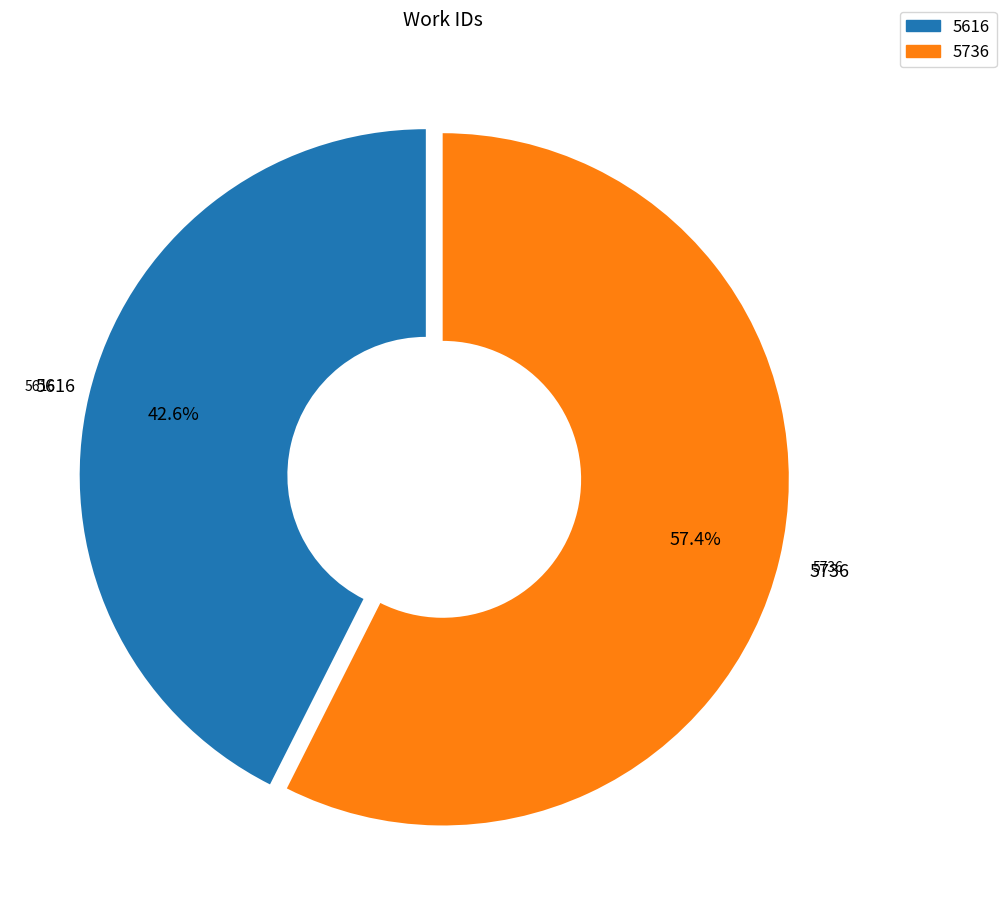

Is there any slice that represents more than half of the pie?

Yes